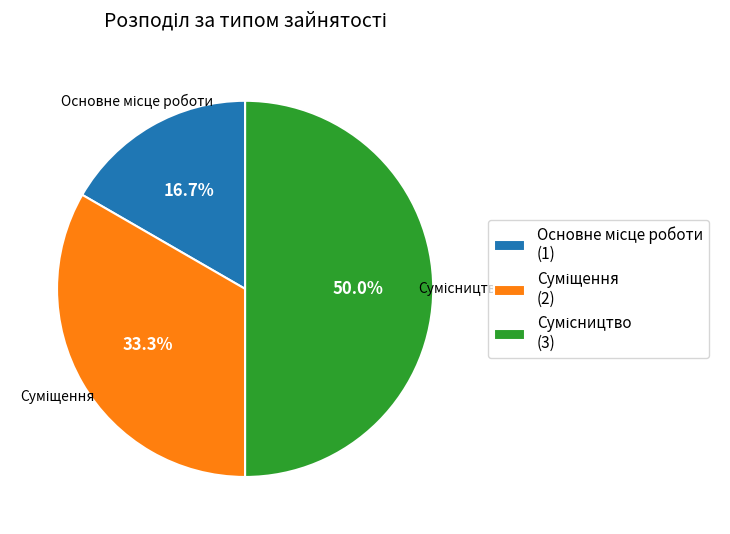

What is the change in value from Суміщення to Сумісництво?

+1